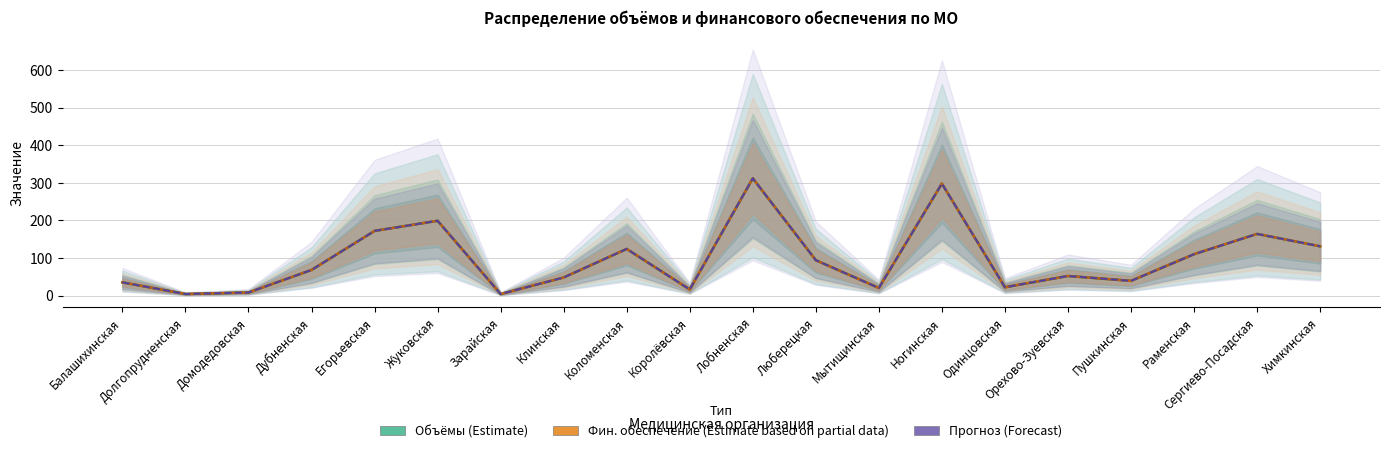

What is the greatest value displayed?

312.0